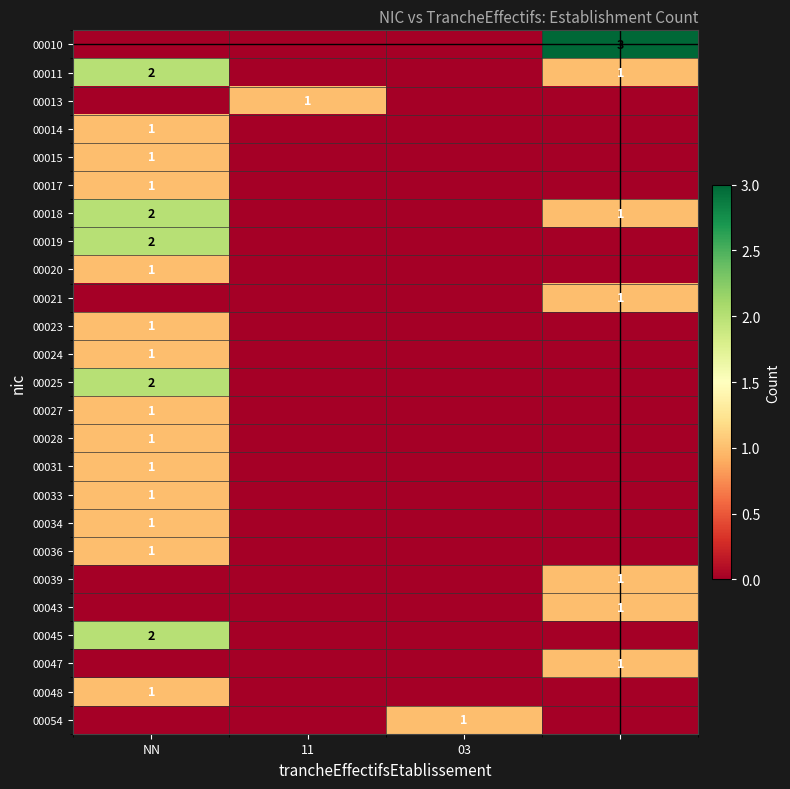

The 00011 series shows 3 at NN. True or false?

False